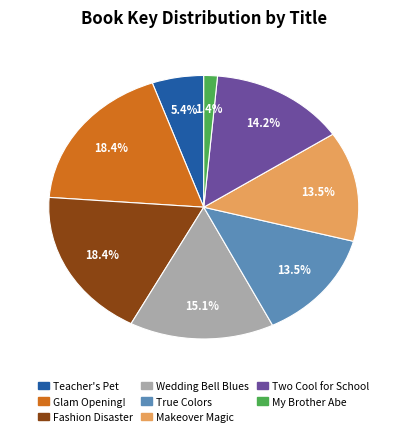

What is the smallest slice in the pie chart?

My Brother Abe